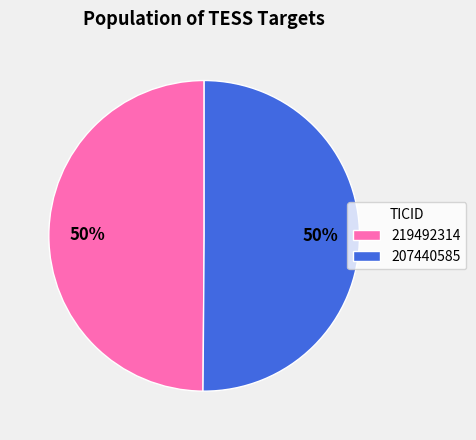

How many segments does this pie chart have?

2